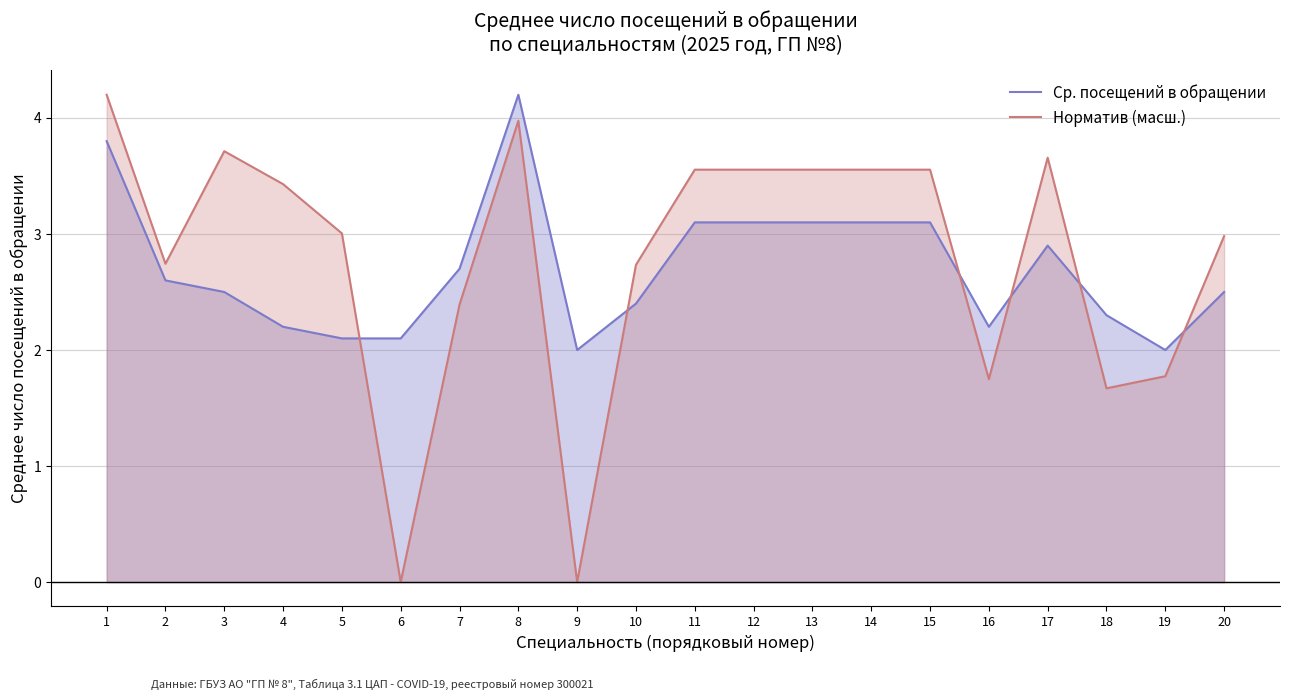

Which series has the largest range (max minus min)?

Норматив (масш.)